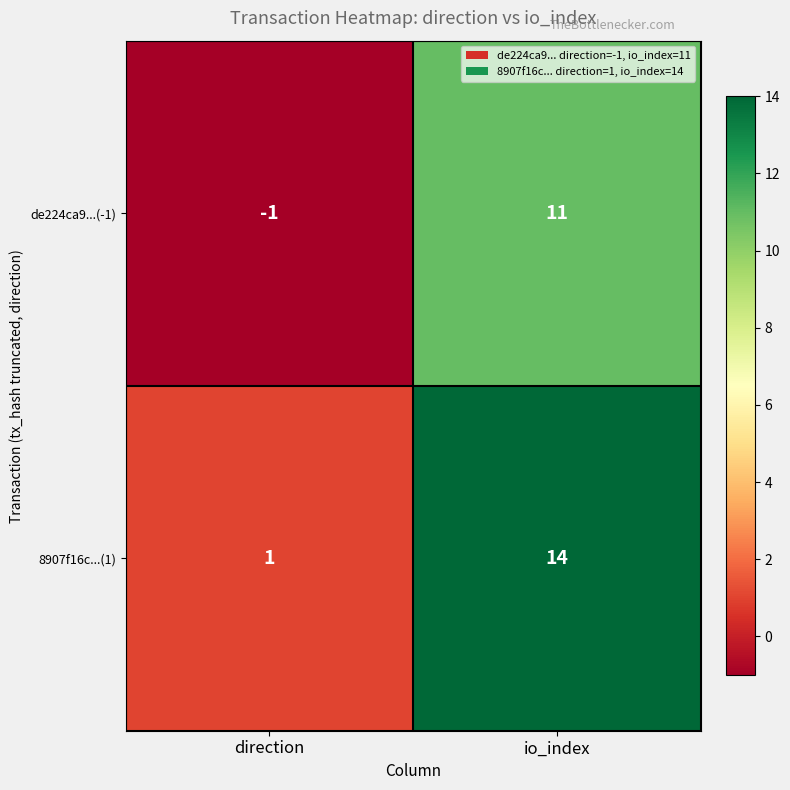

What is the maximum value shown in the chart?

14